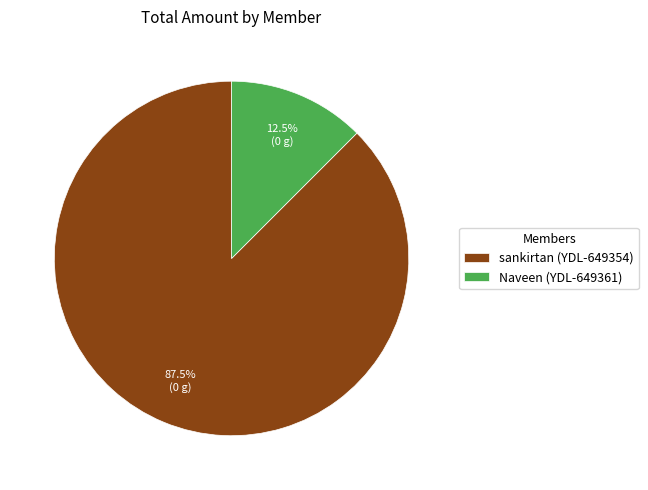

How many segments does this pie chart have?

2